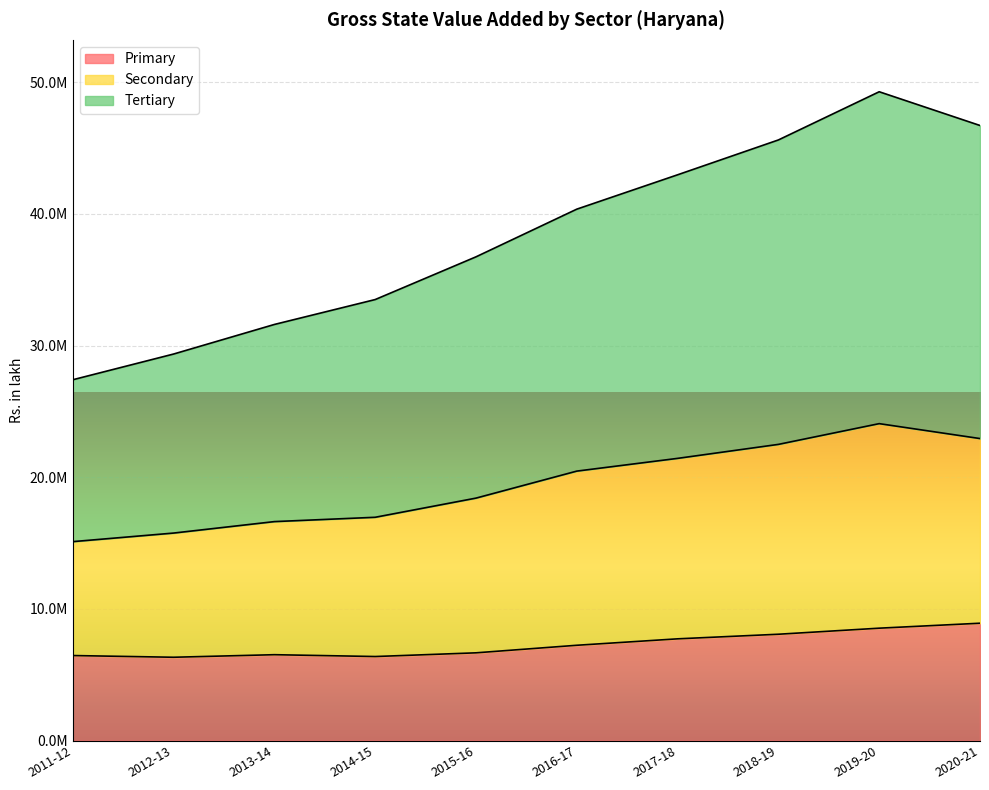

Count the number of data series in this chart.

3